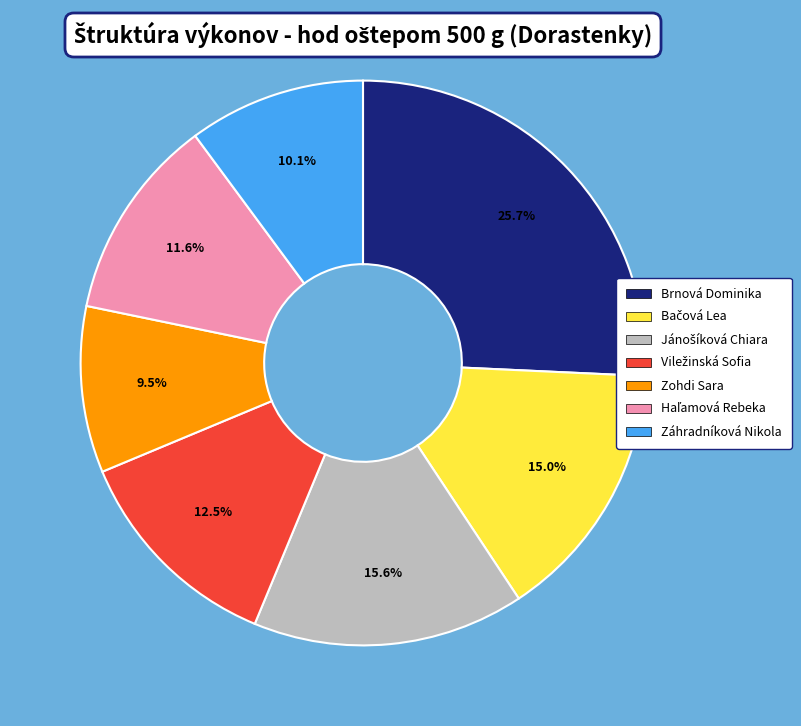

Which has a higher value, Brnová Dominika or Zohdi Sara?

Brnová Dominika